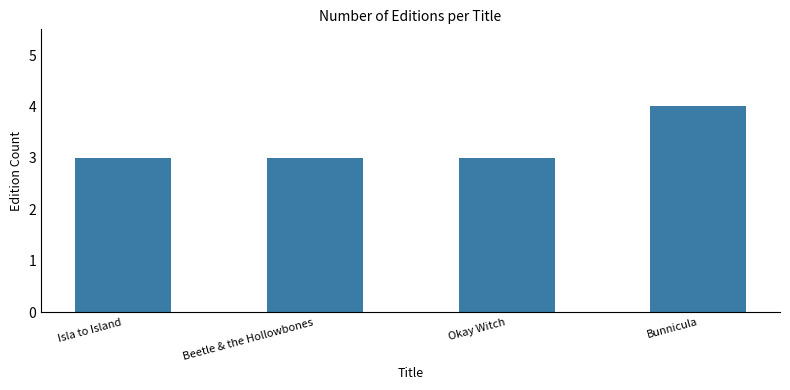

True or false: the data shows 4 at Bunnicula.

True